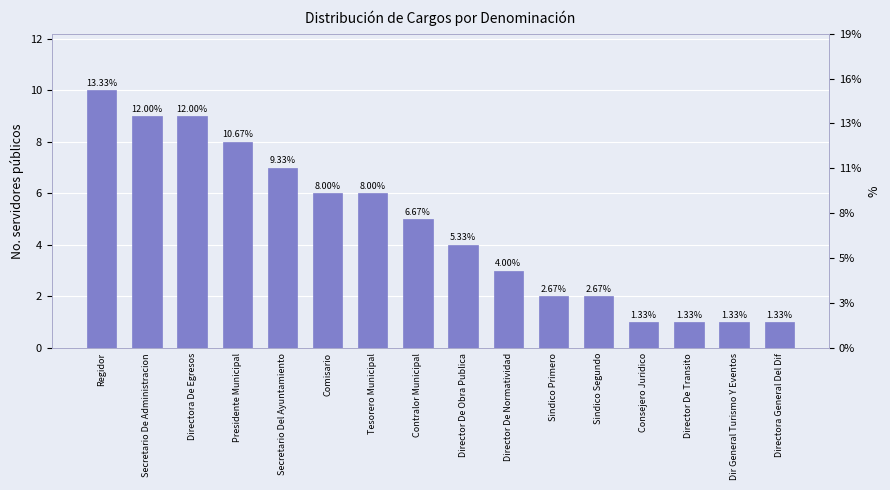

Where is the data nearest to the value 5?

Contralor Municipal